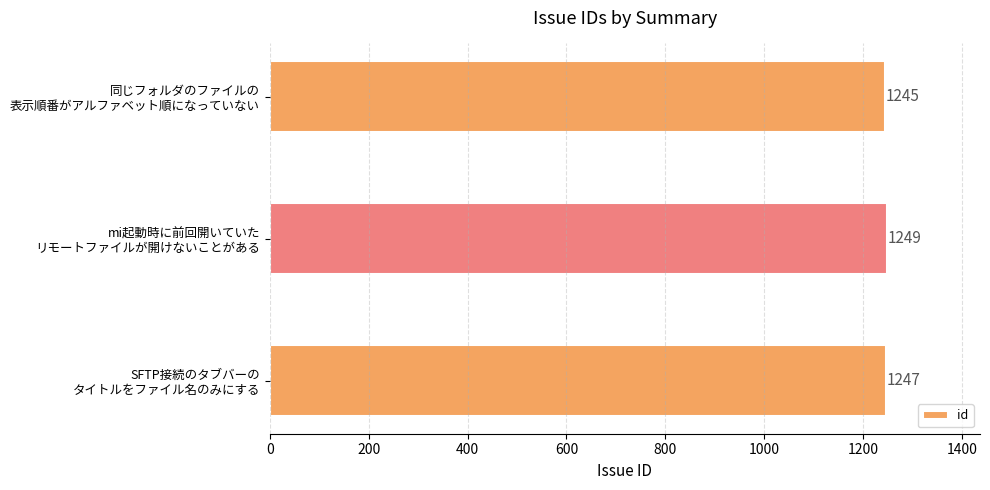

Count the number of data series in this chart.

1